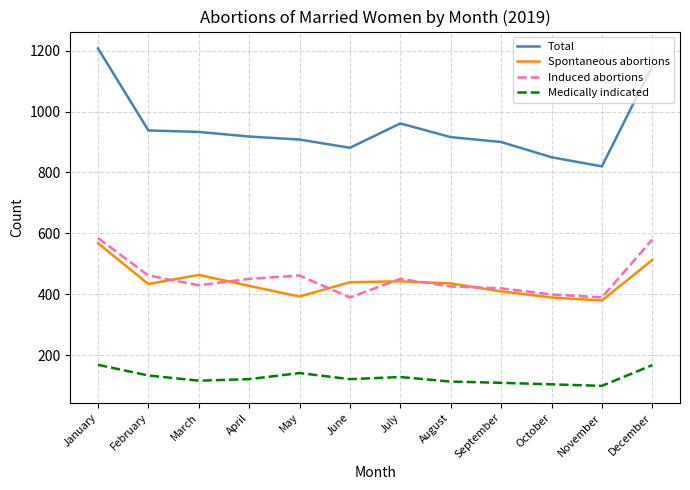

Which category has the highest value in the Spontaneous abortions series?

January